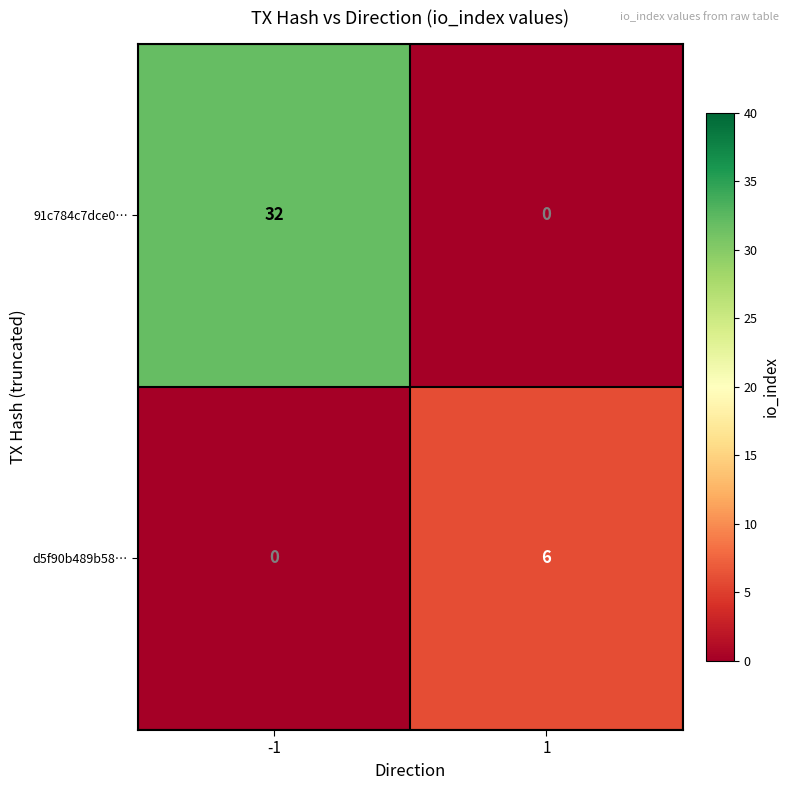

True or false: d5f90b489b58… has a value of 6 at 1.

True